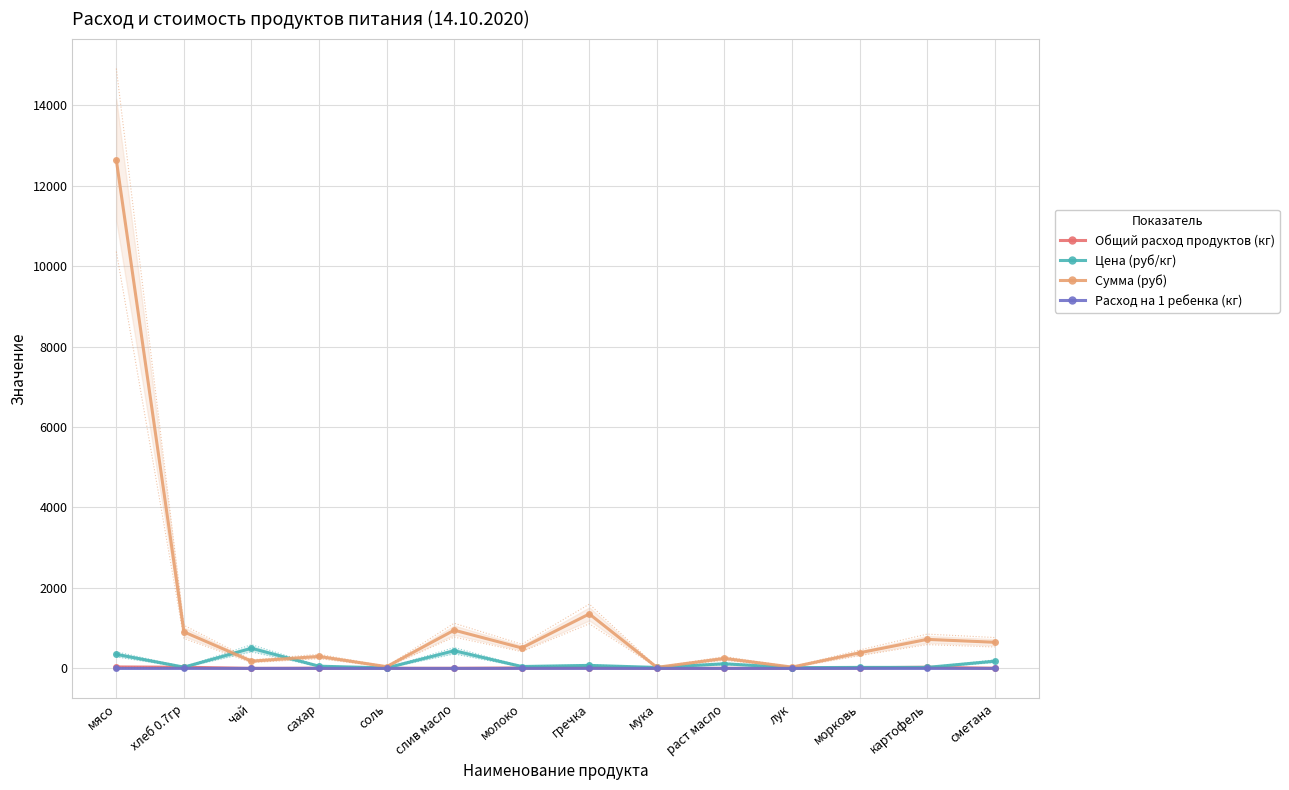

Is the value of Цена (руб/кг) at хлеб 0.7гр greater than the value of Расход на 1 ребенка (кг) at мука?

Yes